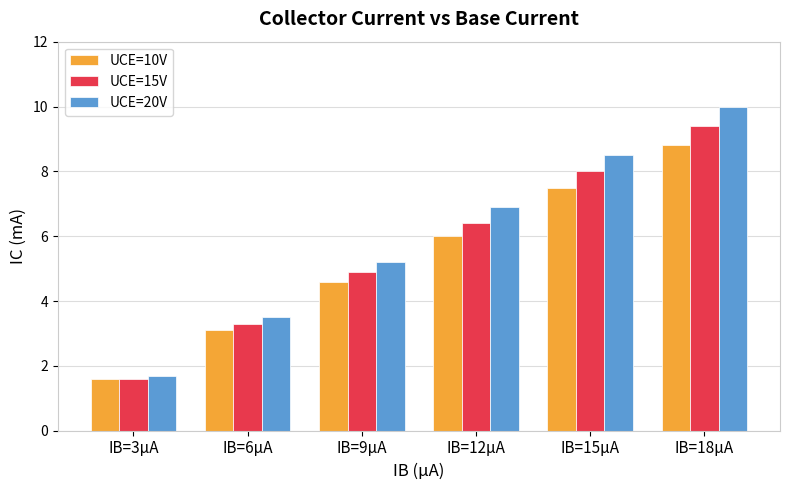

Which series changed the most between IB=6µA and IB=9µA?

UCE=20V